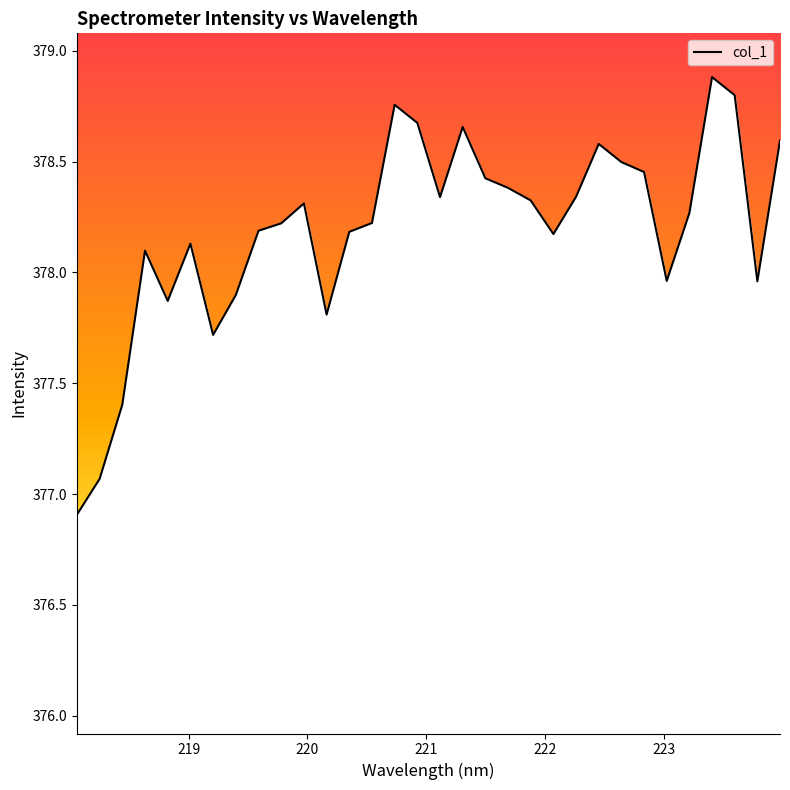

What is the maximum value shown in the chart?

378.9